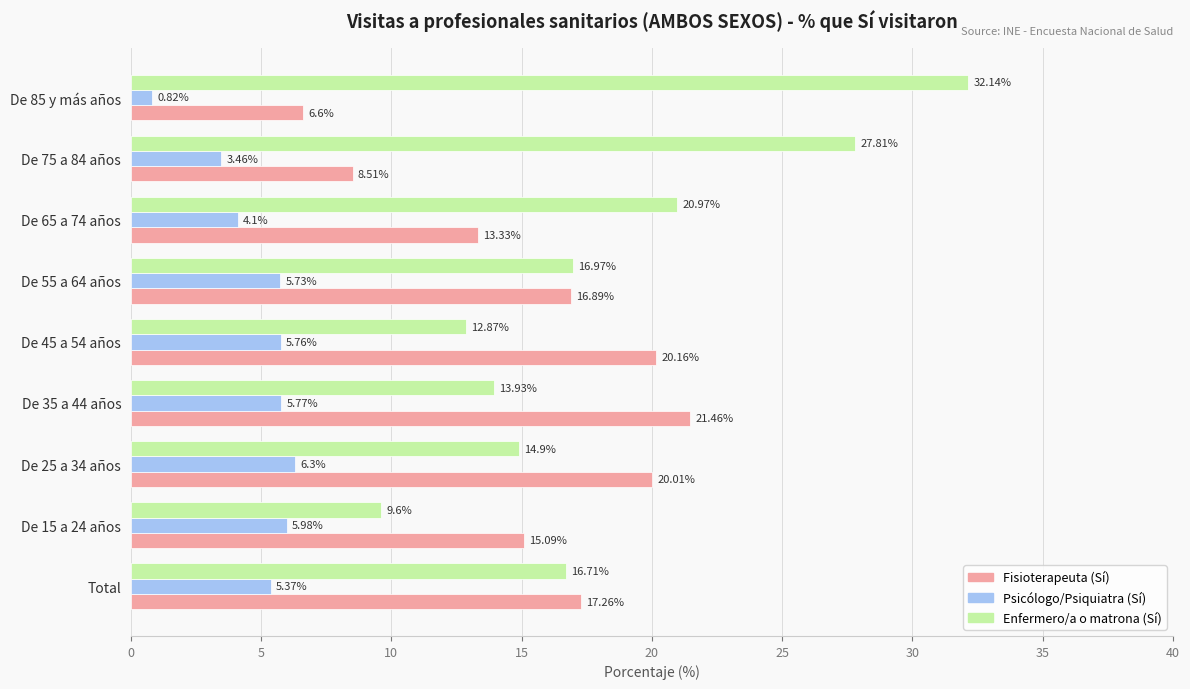

List the labels in order of Psicólogo/Psiquiatra (Sí) value, smallest first.

De 85 y más años, De 75 a 84 años, De 65 a 74 años, Total, De 55 a 64 años, De 45 a 54 años, De 35 a 44 años, De 15 a 24 años, De 25 a 34 años